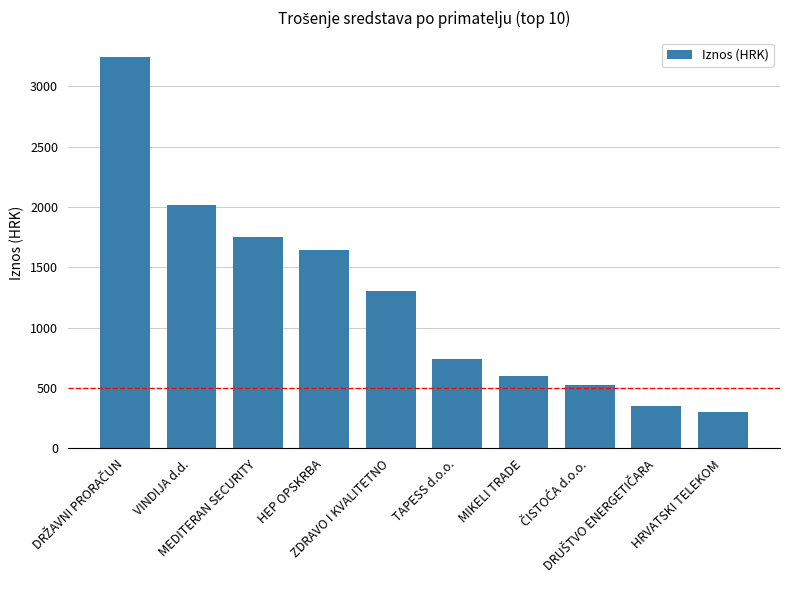

How many bars are there in total?

10